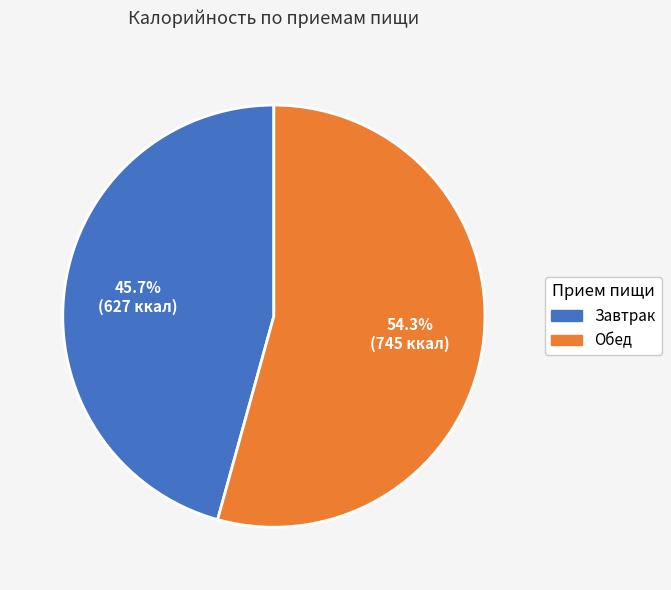

What is the ratio of the value at Обед to the value at Завтрак?

1.2